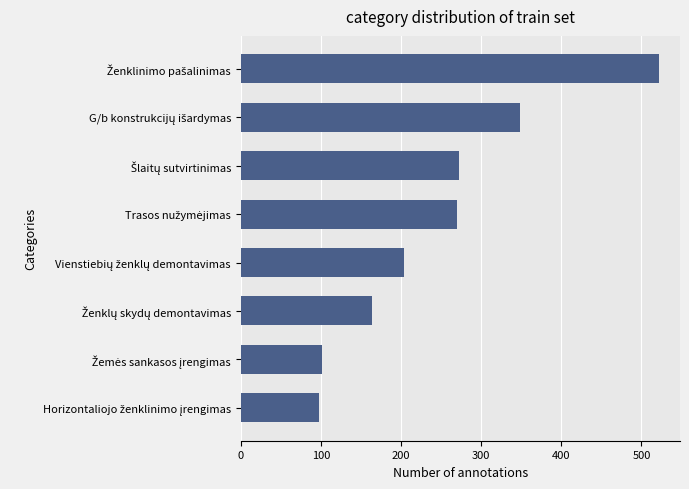

How many values are below 269?

4